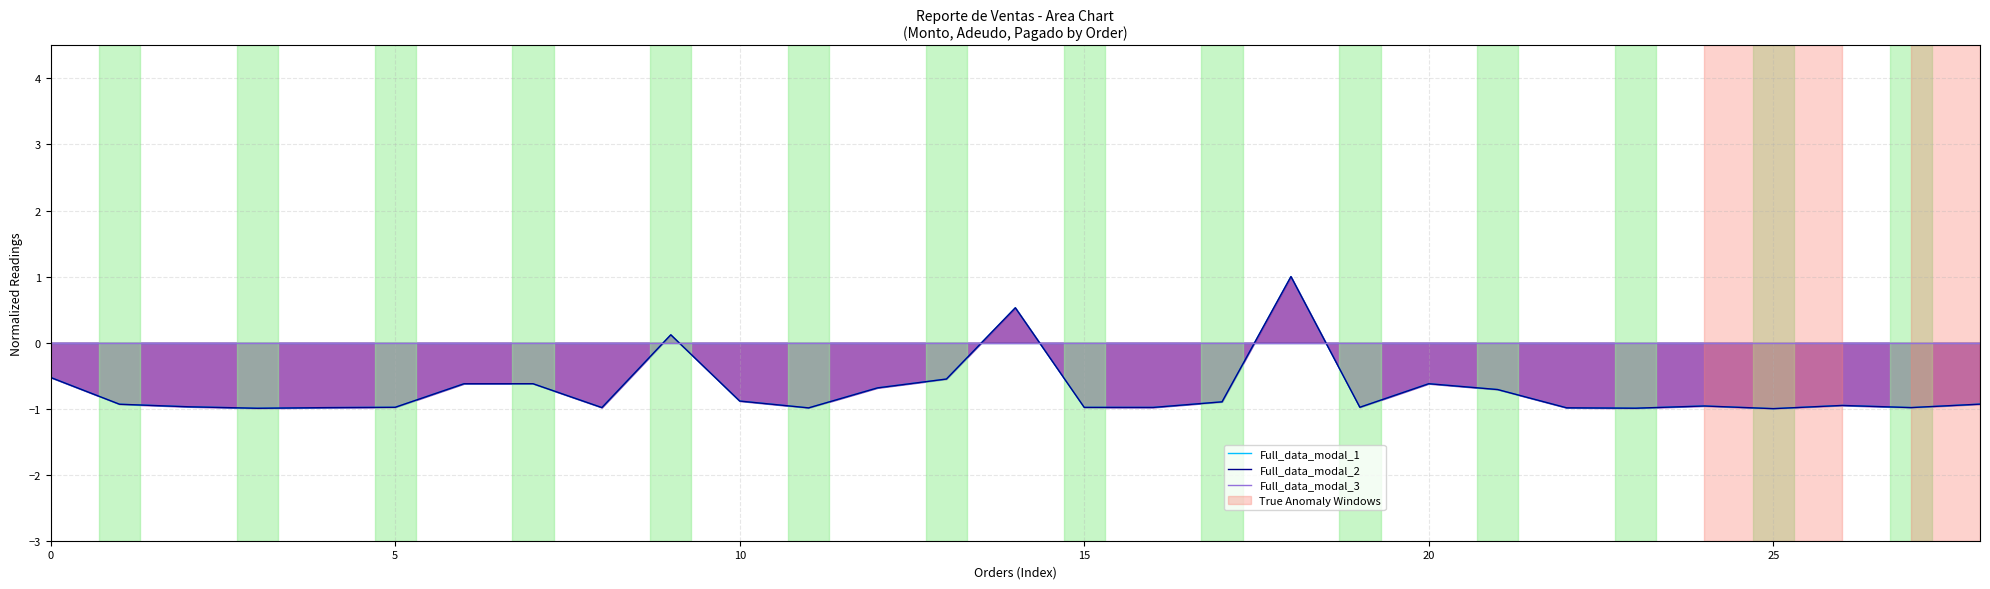

Reading left to right, list all the values displayed in this chart.

Full_data_modal_1: -0.5	-0.9	-1.0	-1.0	-1.0	-1.0	-0.6	-0.6	-1.0	0.1	-0.9	-1.0	-0.7	-0.6	0.5	-1.0	-1.0	-0.9	1.0	-1.0	-0.6	-0.7	-1.0	-1.0	-1.0	-1.0	-1.0	-1.0	-0.9
Full_data_modal_2: -0.5	-0.9	-1.0	-1.0	-1.0	-1.0	-0.6	-0.6	-1.0	0.1	-0.9	-1.0	-0.7	-0.6	0.5	-1.0	-1.0	-0.9	1.0	-1.0	-0.6	-0.7	-1.0	-1.0	-1.0	-1.0	-1.0	-1.0	-0.9
Full_data_modal_3: 0.0	0.0	0.0	0.0	0.0	0.0	0.0	0.0	0.0	0.0	0.0	0.0	0.0	0.0	0.0	0.0	0.0	0.0	0.0	0.0	0.0	0.0	0.0	0.0	0.0	0.0	0.0	0.0	0.0